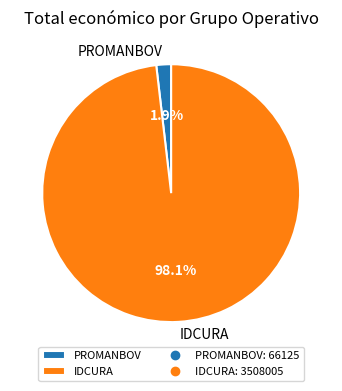

How many slices are in this pie chart?

2